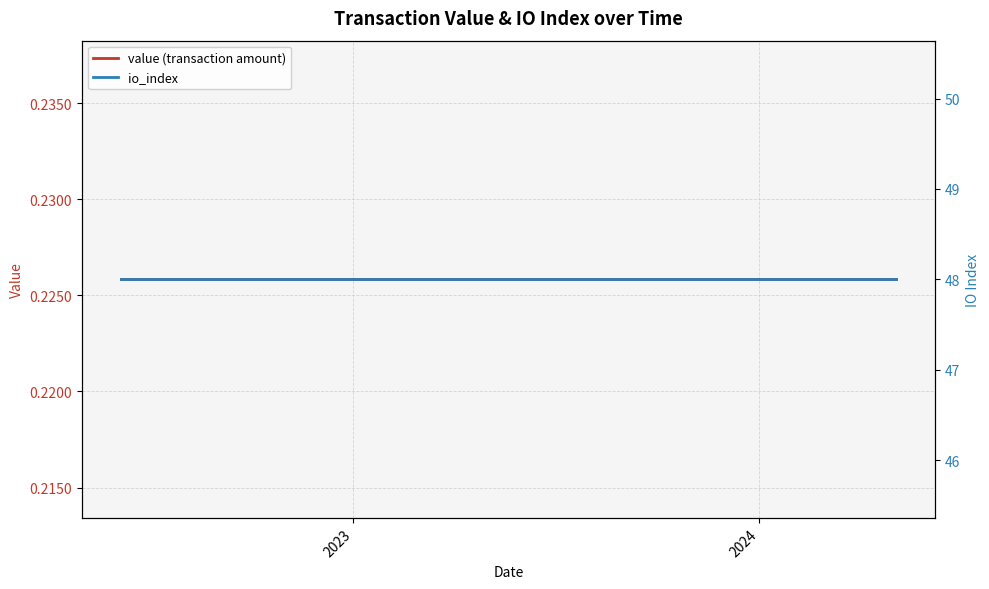

At which category does the chart reach its peak across all series?

2023